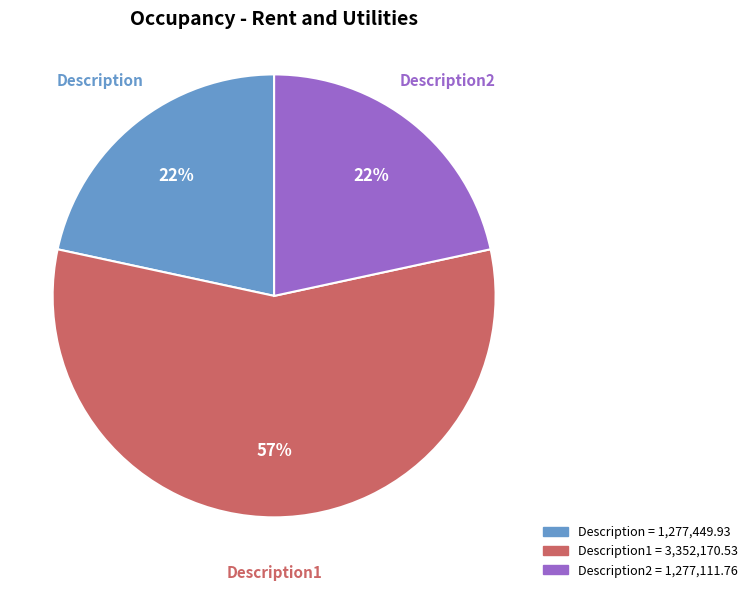

Is there a majority slice in this chart?

Yes